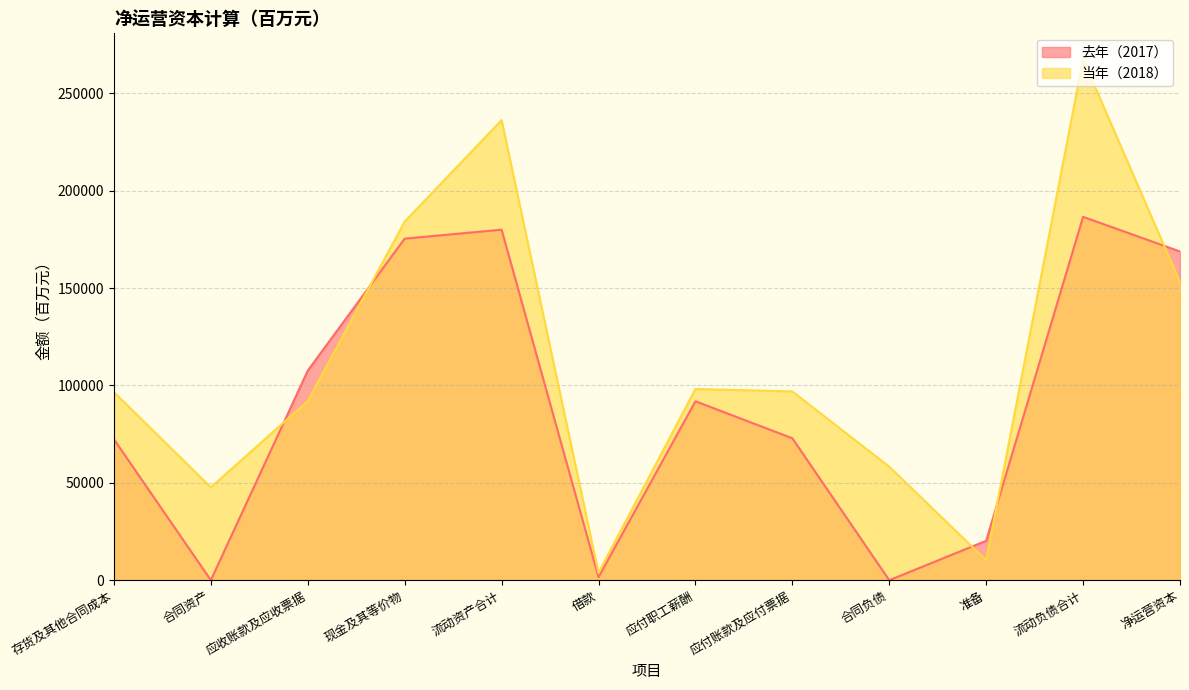

True or false: 去年（2017） and 当年（2018） cross at least once.

True